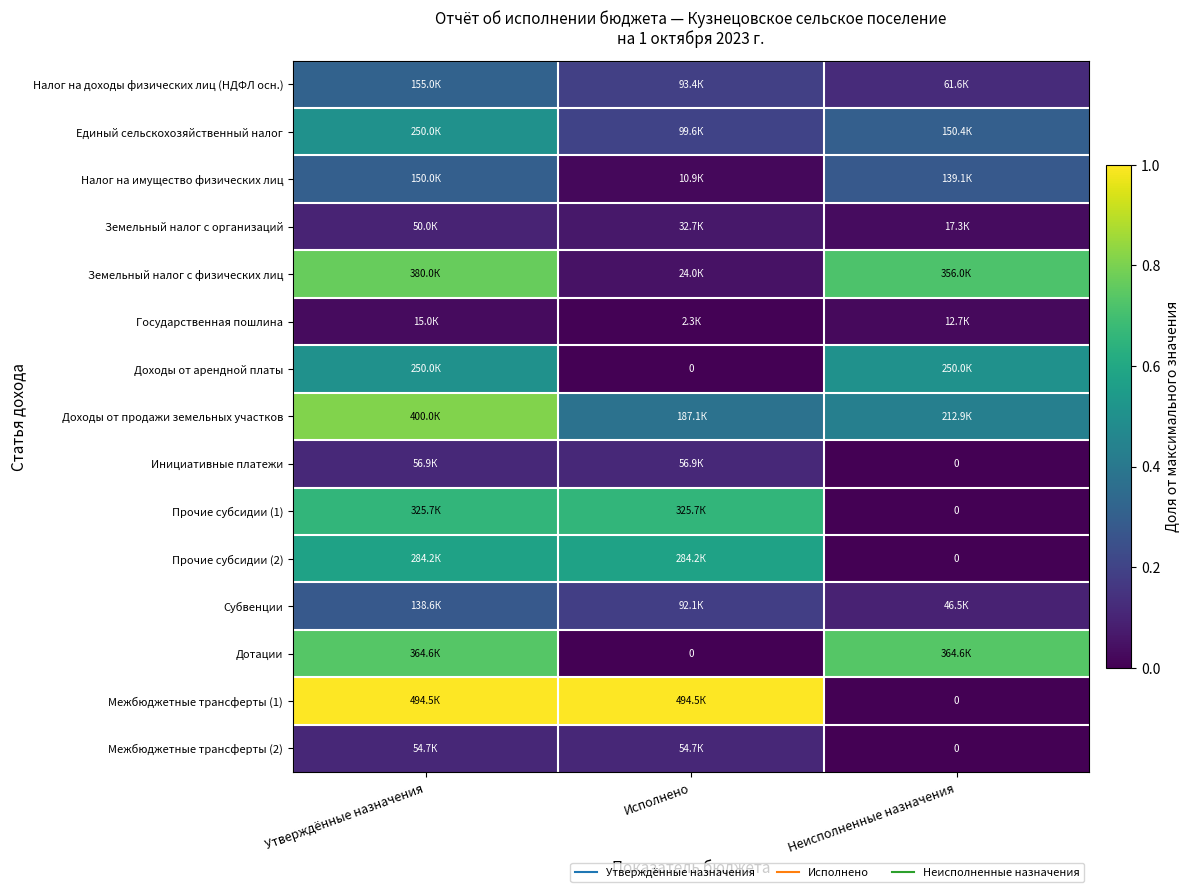

Count the Доходы от арендной платы values in the range 0 to 1.

3